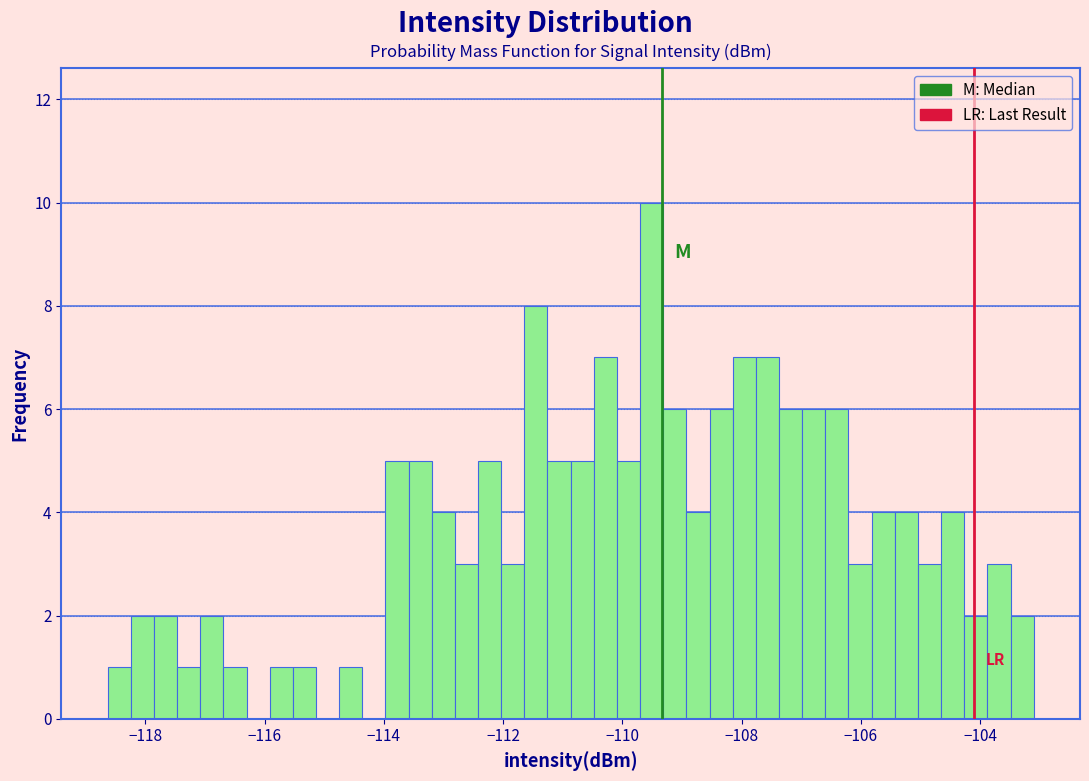

Around what value on the x-axis is the tallest bar? Give the approximate position of its centre, as read against the axis.

-109.6